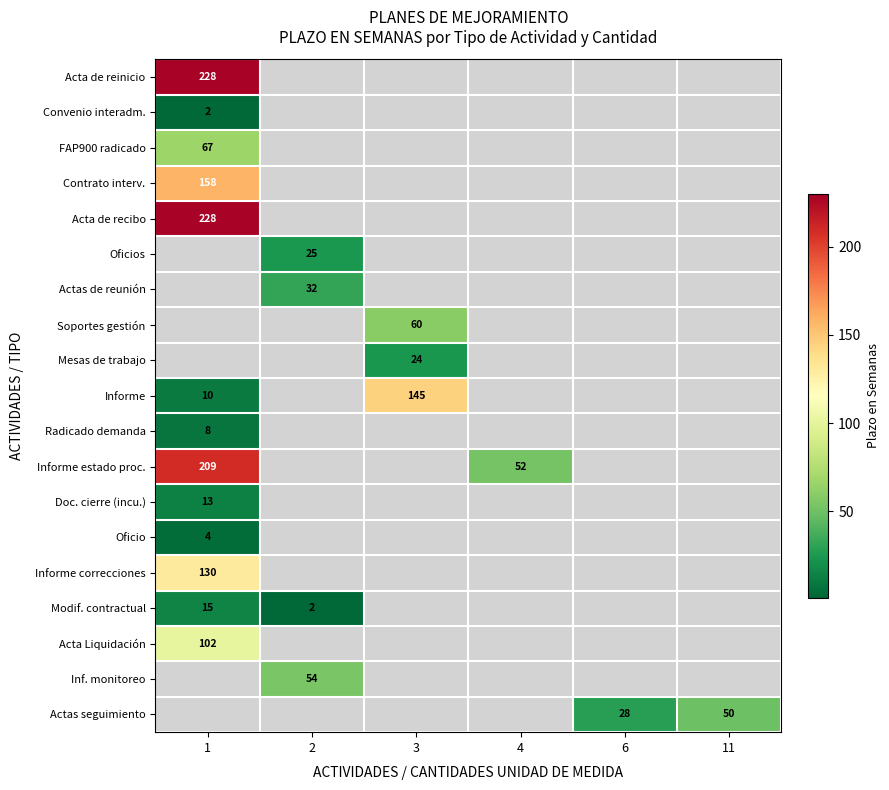

The Mesas de trabajo series shows 40 at 3. True or false?

False